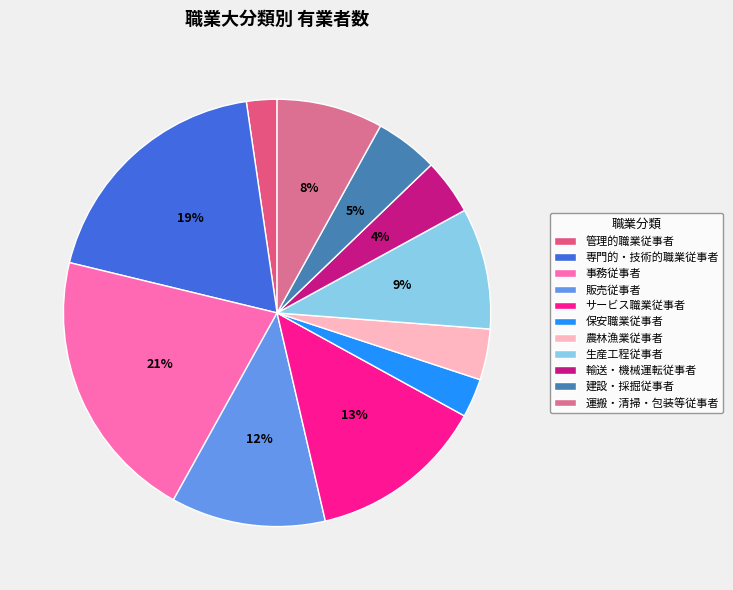

Is the sum of 建設・採掘従事者 and 事務従事者 greater than half?

No